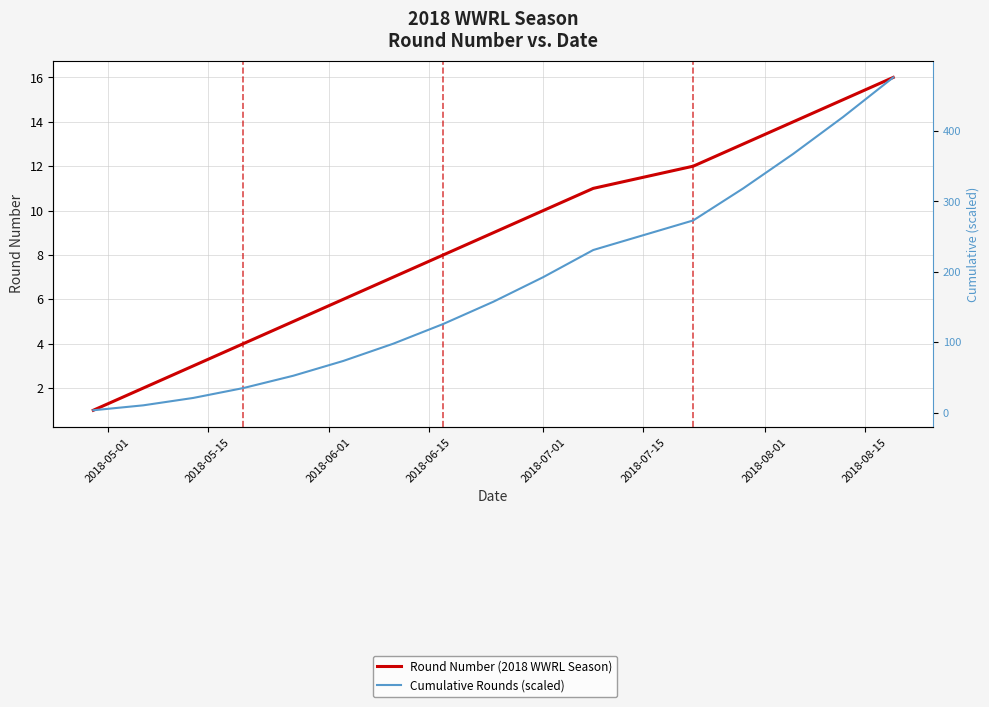

What is the maximum value shown in the chart?

476.0